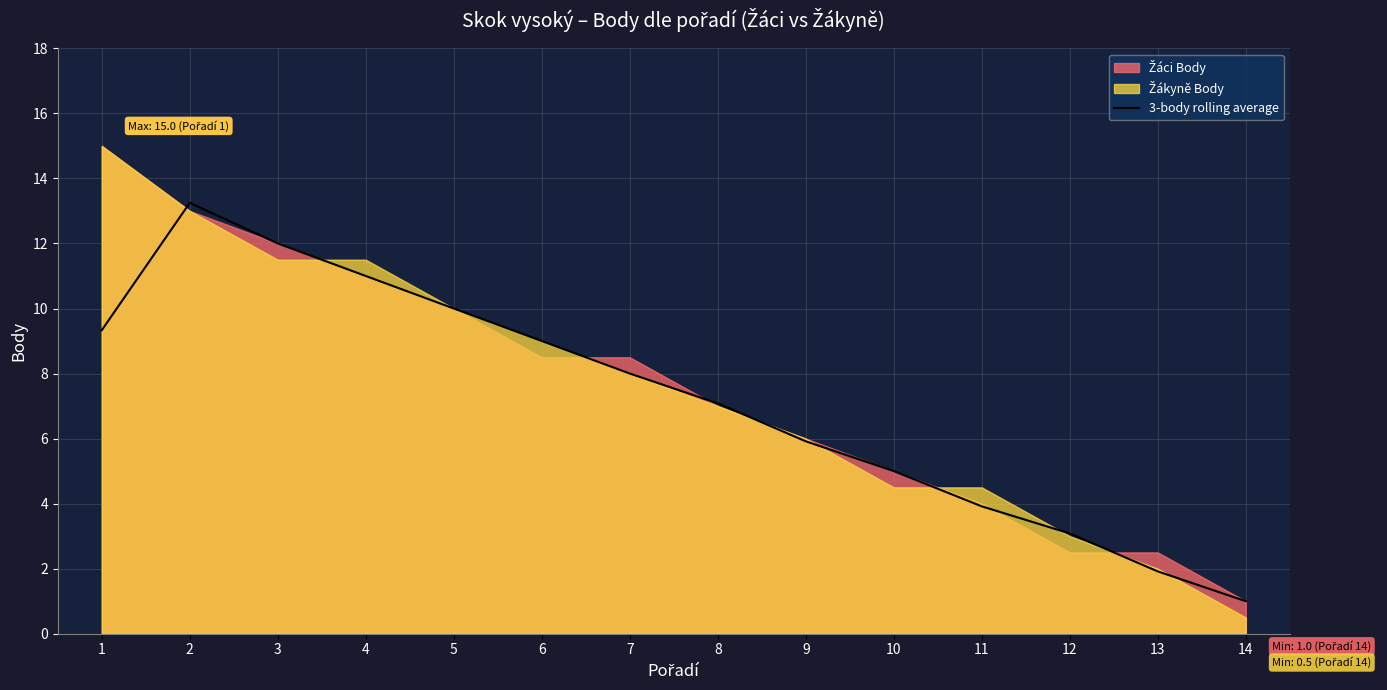

True or false: 3-body rolling average has a value of 0.3 at 14.

False